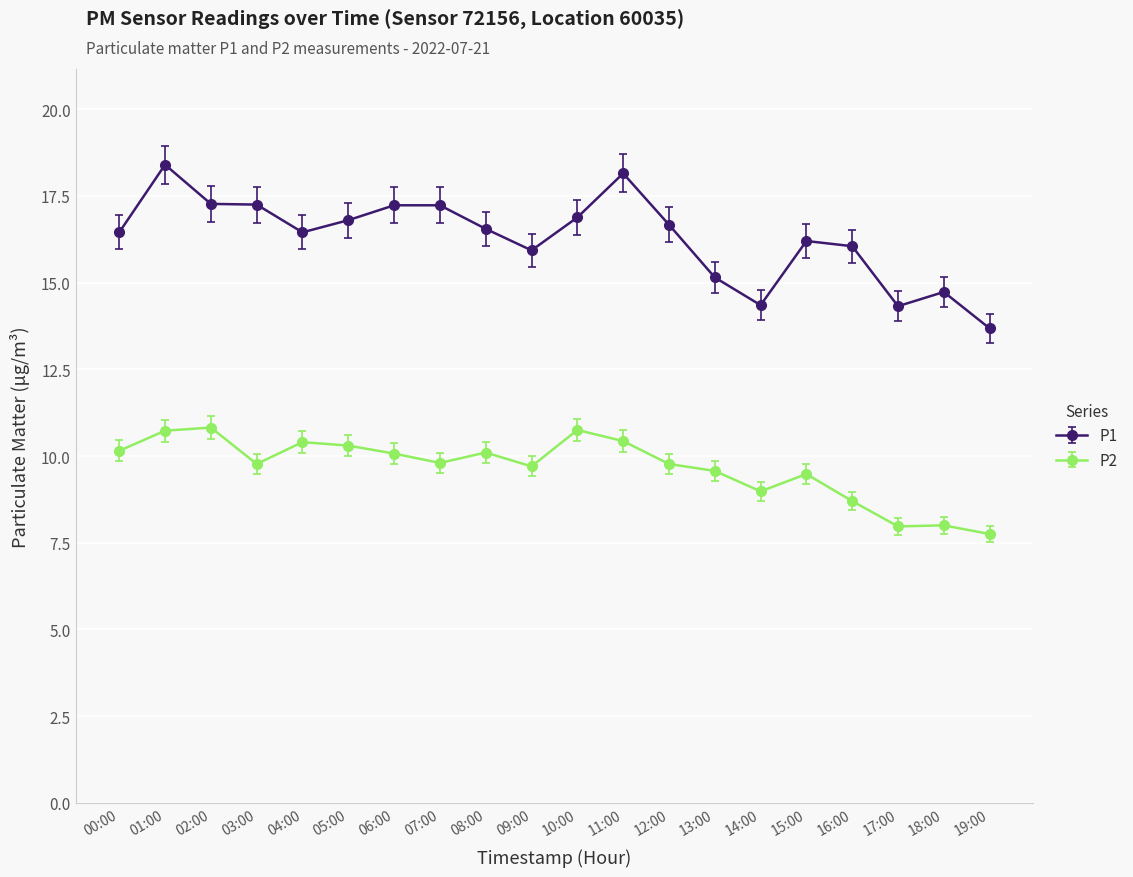

How many distinct data groups are displayed?

2